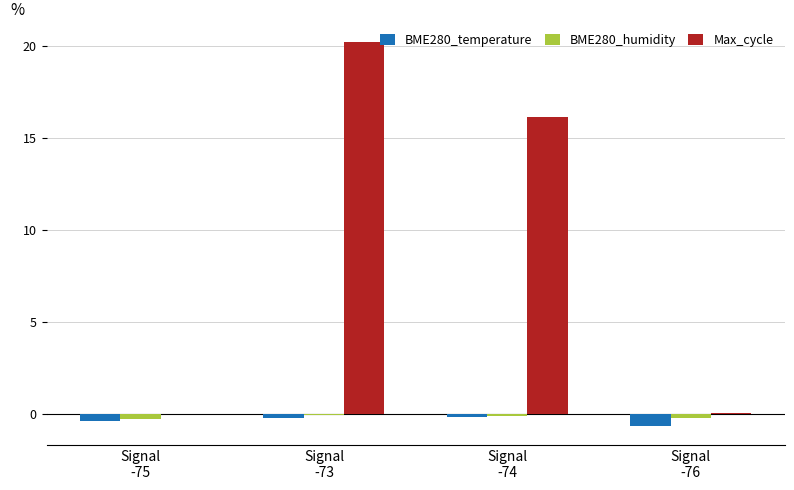

Read the BME280_humidity value at Signal
-75.

-0.3